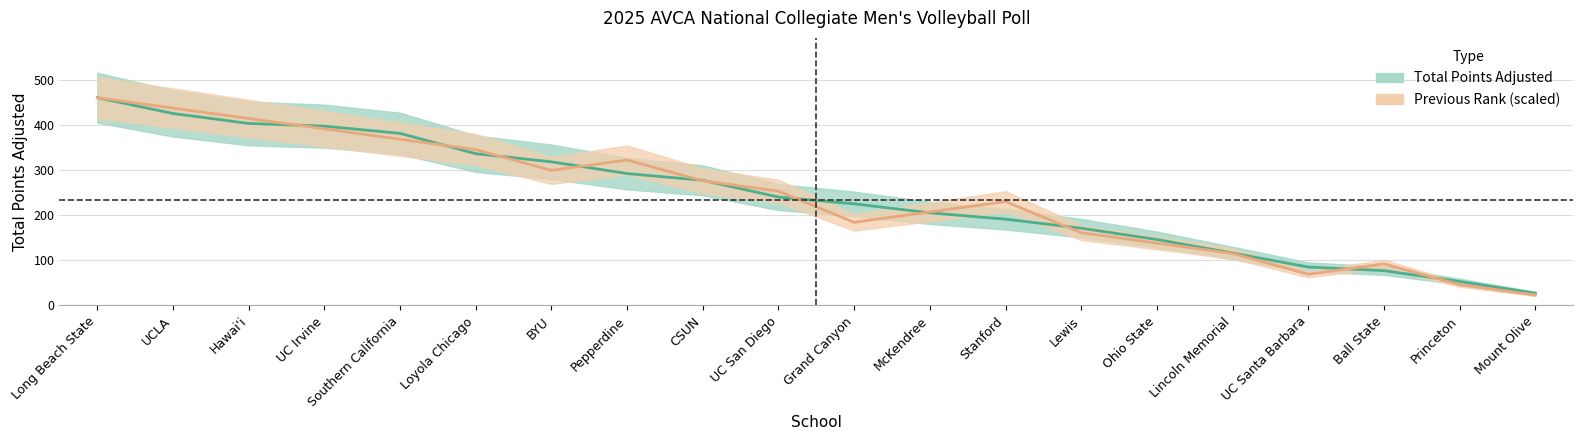

Where do Previous Rank and Total Points Adjusted first cross each other?

Hawai'i and UC Irvine